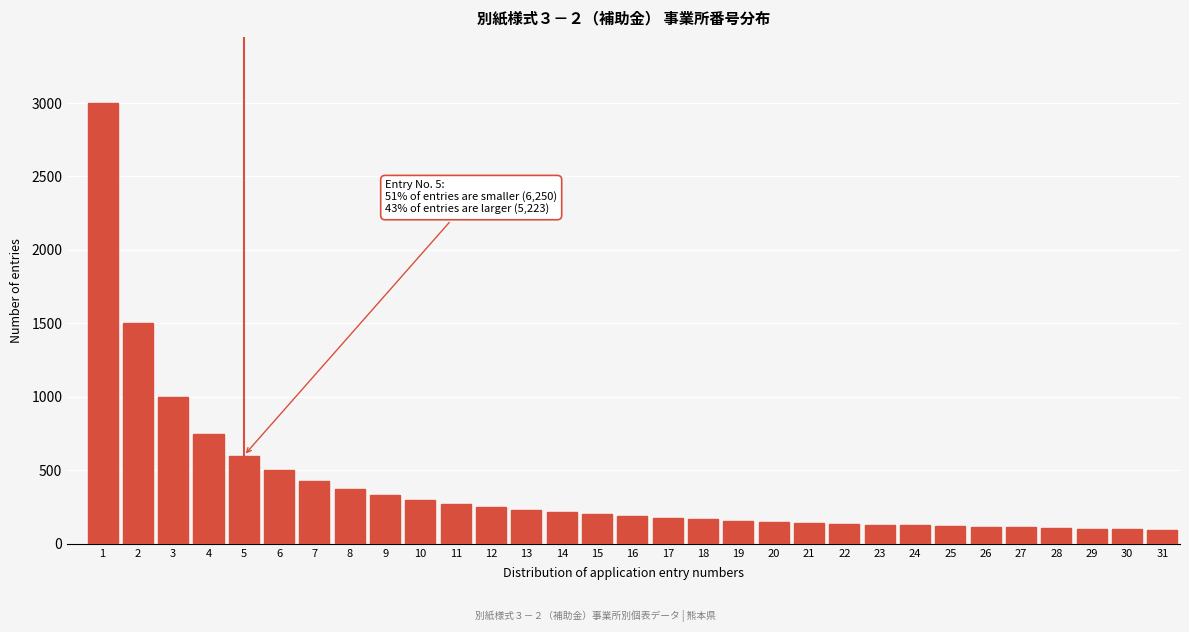

What is the value of the 13th bar from the left?

230